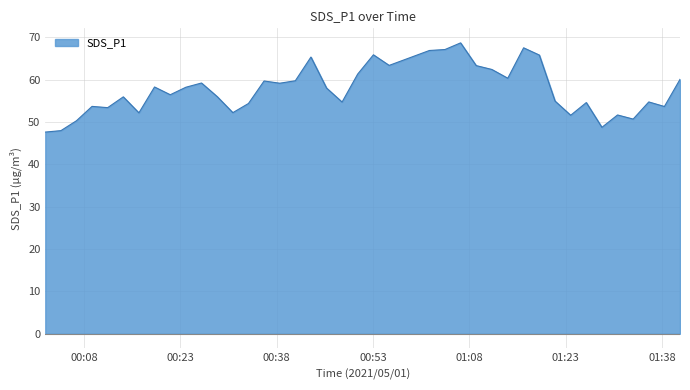

What is the minimum value shown in the chart?

47.6